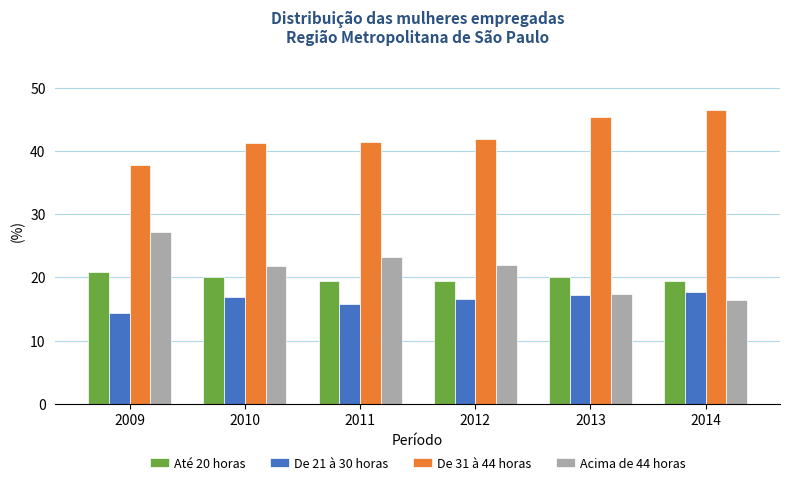

Is the value of De 31 à 44 horas at 2009 greater than the value of Até 20 horas at 2014?

Yes